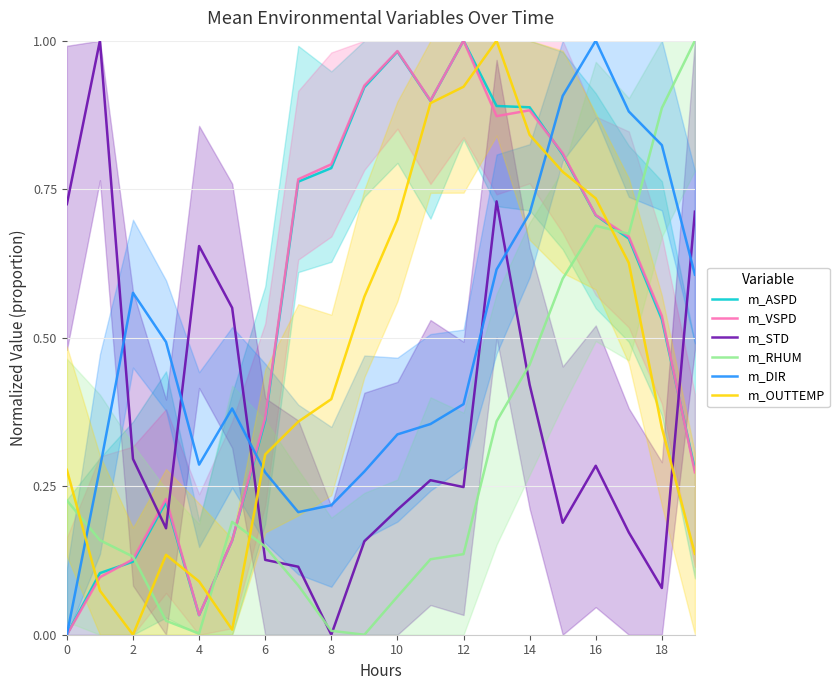

The value of m_DIR at 18 is 0.2. True or false?

False